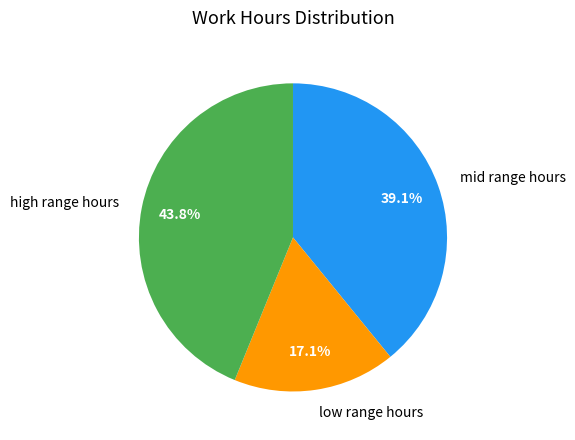

Is there a majority slice in this chart?

No